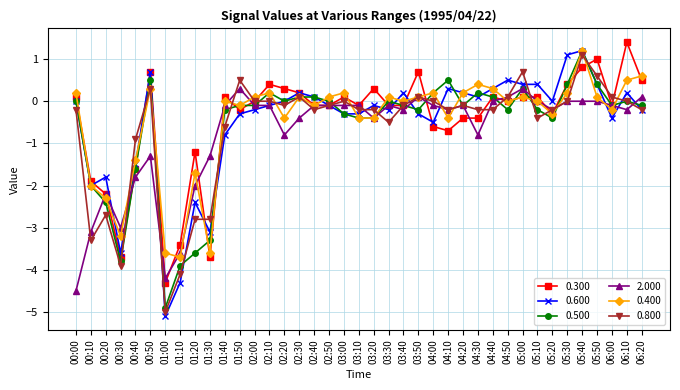

Which category has the highest value in the 0.300 series?

06:10